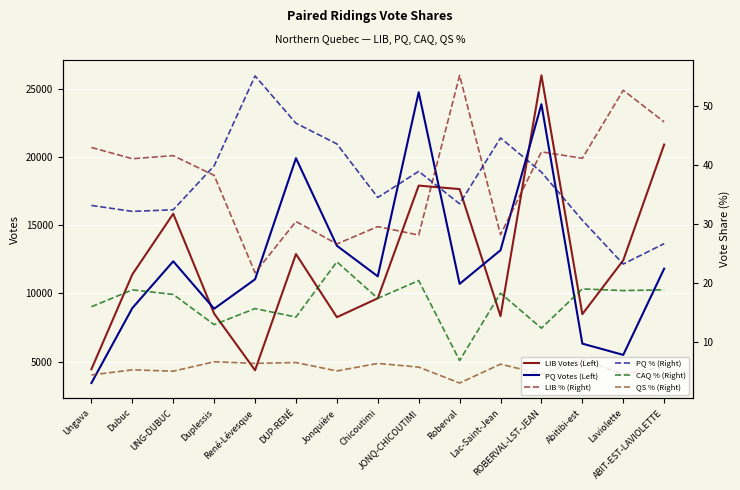

Which series has the largest total across all categories?

LIB Votes (Left)